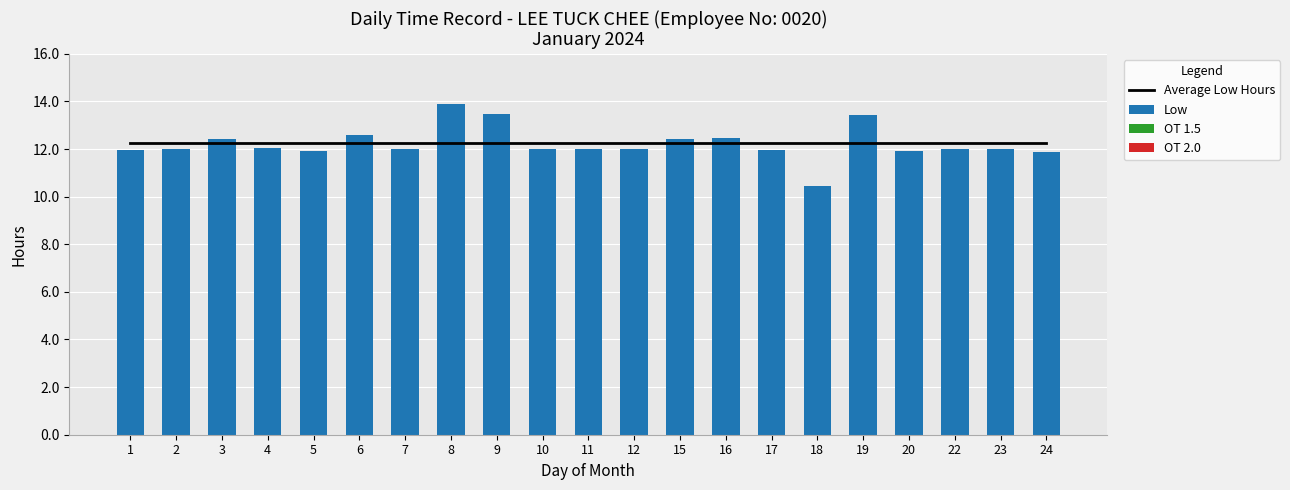

What is the spread (max minus min) of values at 15?

12.4